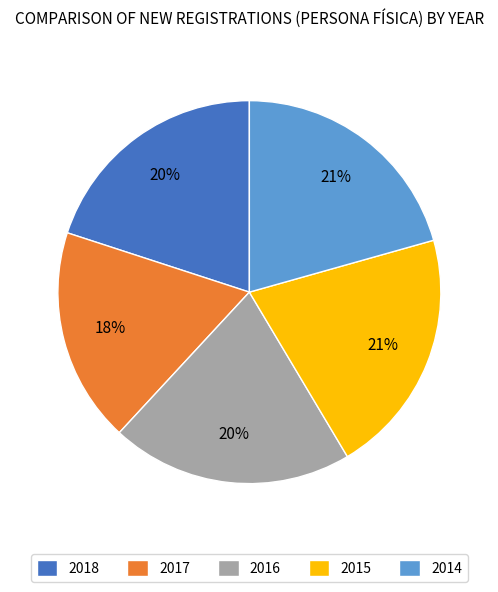

What is the ratio of the value at 2014 to the value at 2015?

1.0